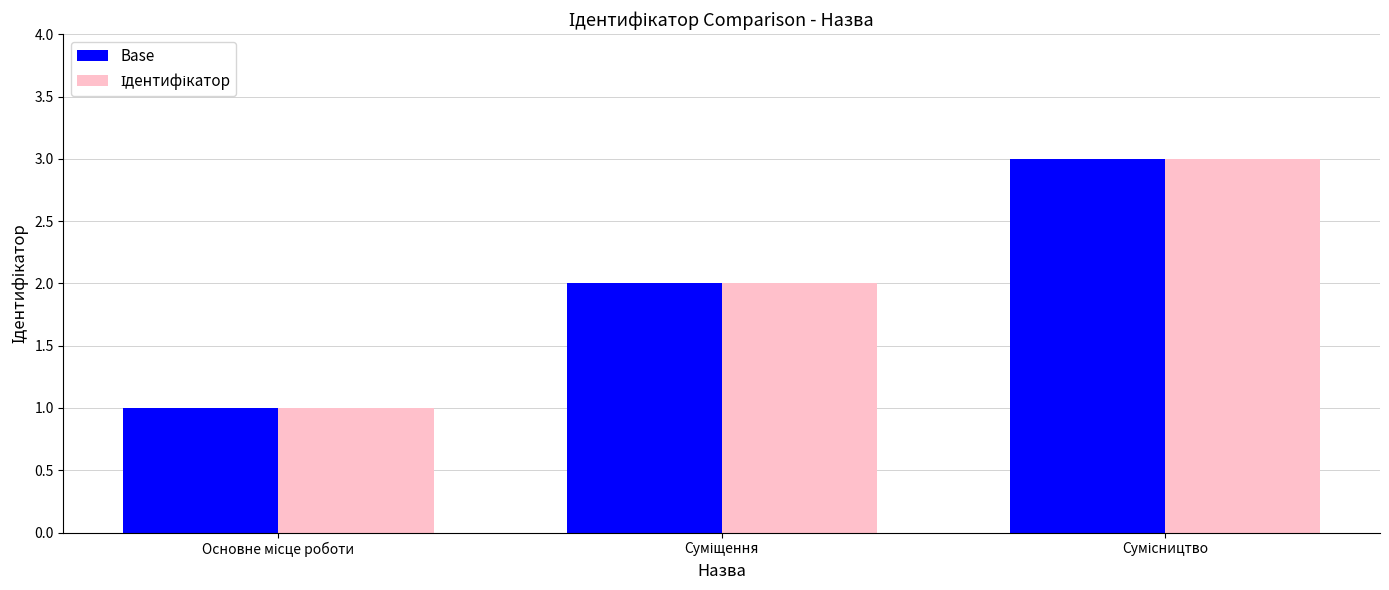

What is the maximum value shown in the chart?

3